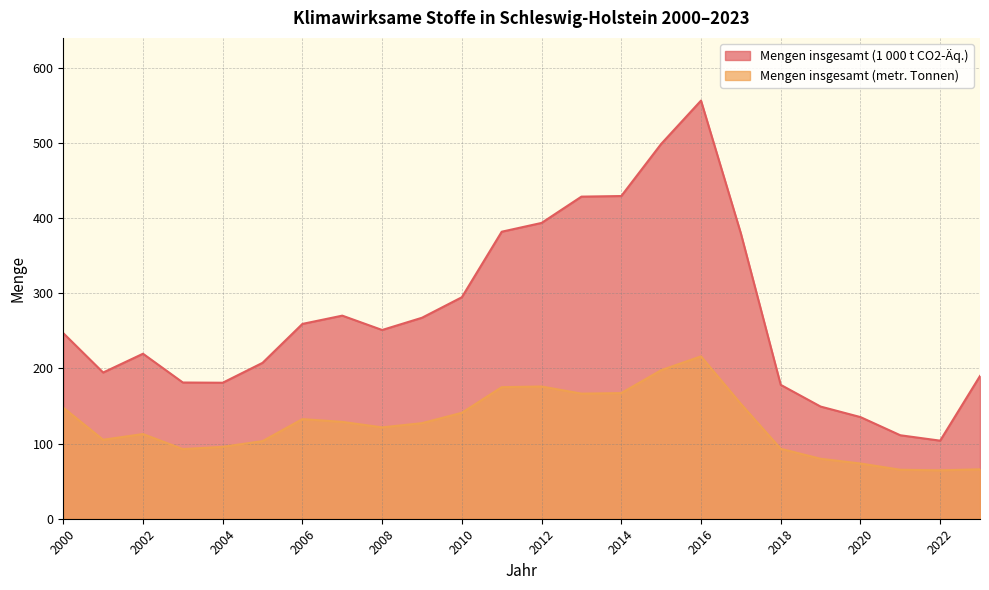

Reading left to right, transcribe all the data shown in this chart.

Mengen insgesamt (1 000 t CO2-Äq.): 247.0	194.6	219.6	181.3	181.0	207.5	259.3	270.3	251.2	267.5	294.8	382.0	393.7	428.7	429.5	498.8	556.5	379.8	178.2	149.3	135.3	111.1	103.9	190.0
Mengen insgesamt (metr. Tonnen): 147.8	105.1	112.7	92.7	95.7	103.3	132.6	128.9	121.6	127.2	141.0	175.1	176.0	166.5	167.2	197.7	216.1	152.9	93.1	79.8	73.5	65.2	64.4	65.8